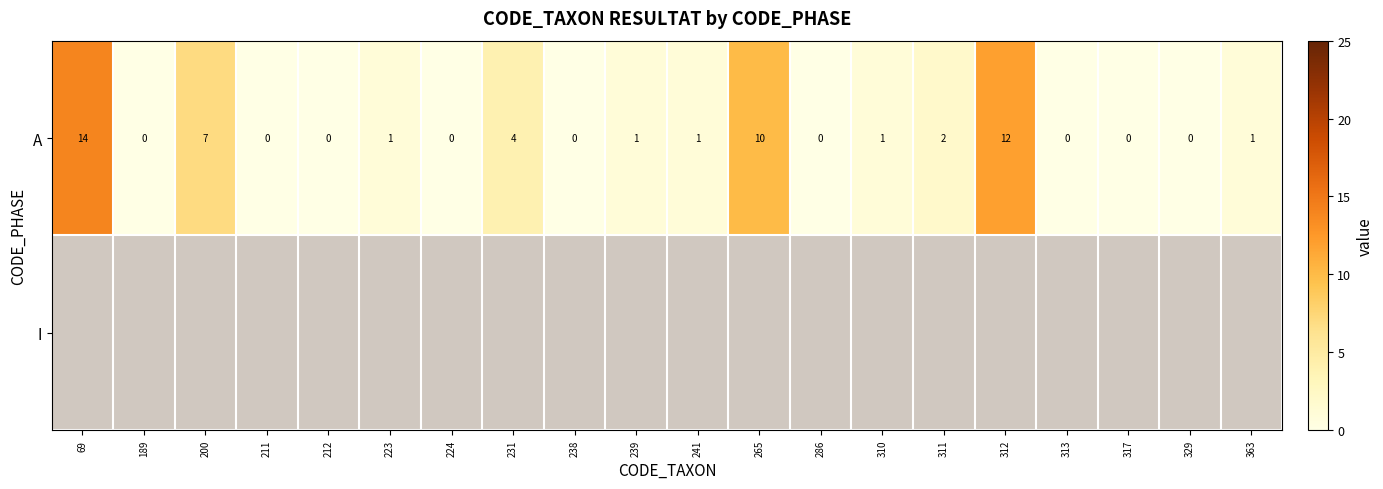

True or false: A has a value of 4 at 224.

False